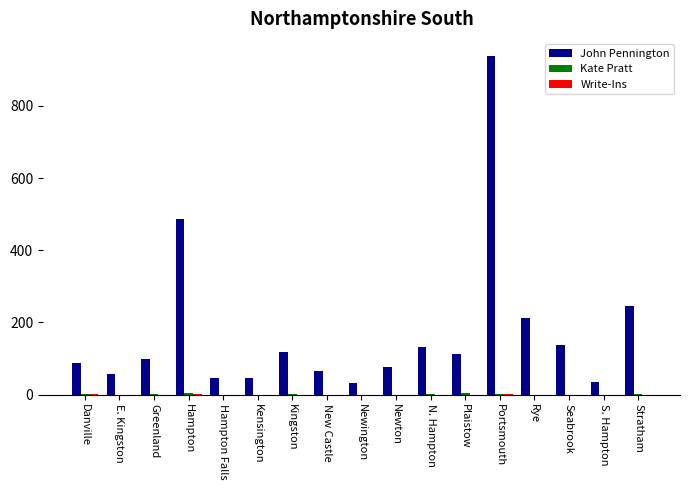

The value of John Pennington at Portsmouth is 1390. True or false?

False